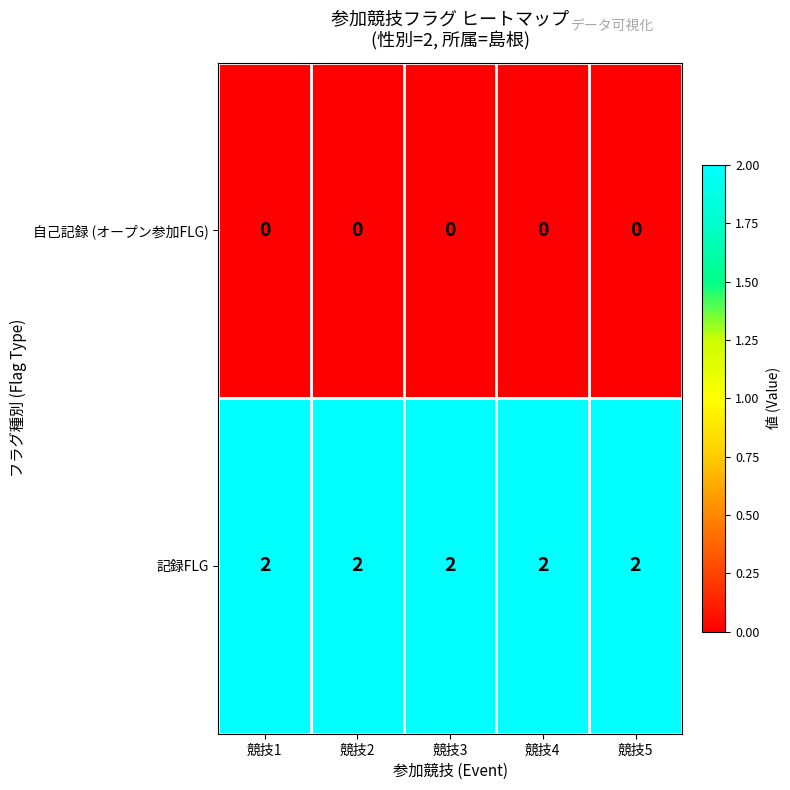

True or false: 自己記録 (オープン参加FLG) has a value of 0 at 競技1.

True